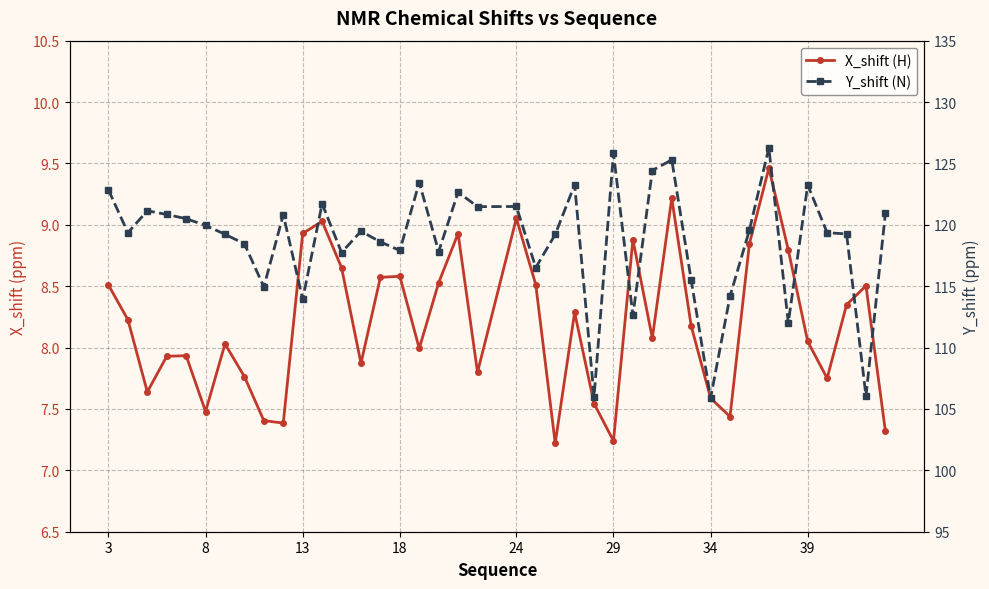

What is the label of the 40th point from the right?

3